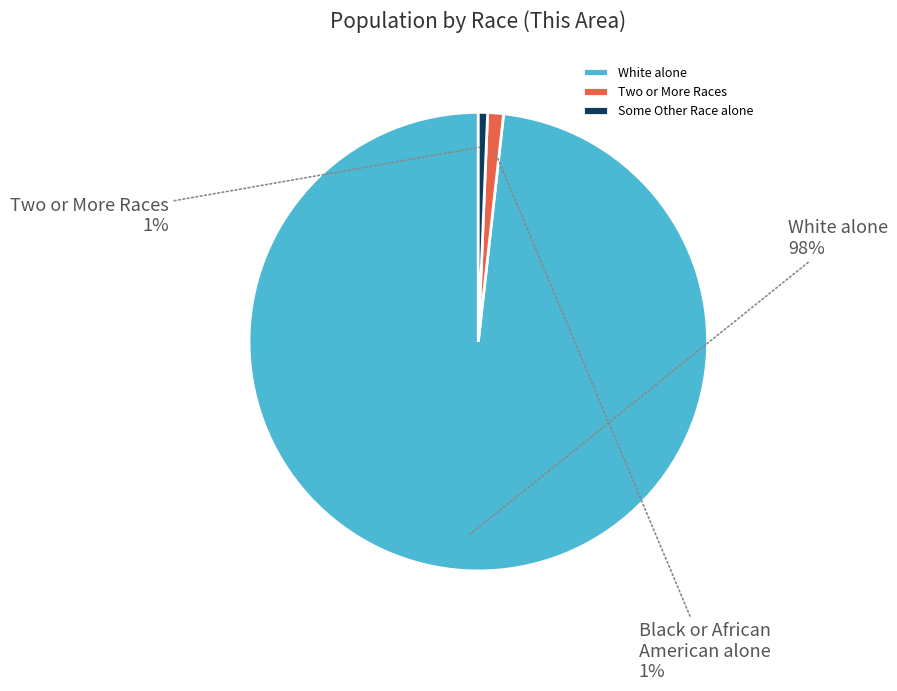

Which category has the biggest portion of the pie?

White alone